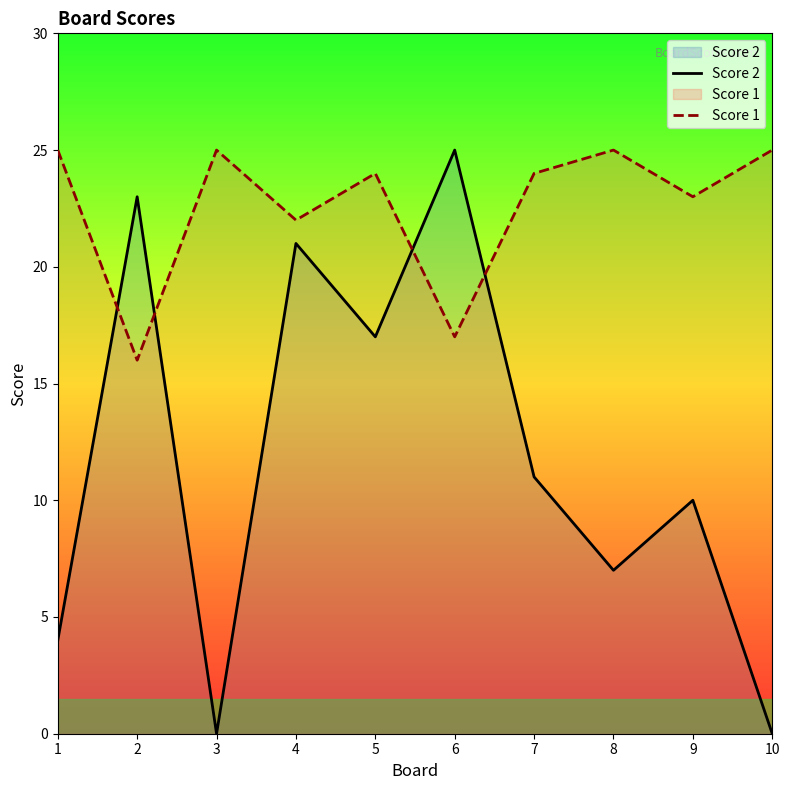

Reading right to left, list all the values displayed in this chart.

Score 2: 0	10	7	11	25	17	21	0	23	4
Score 1: 25	23	25	24	17	24	22	25	16	25